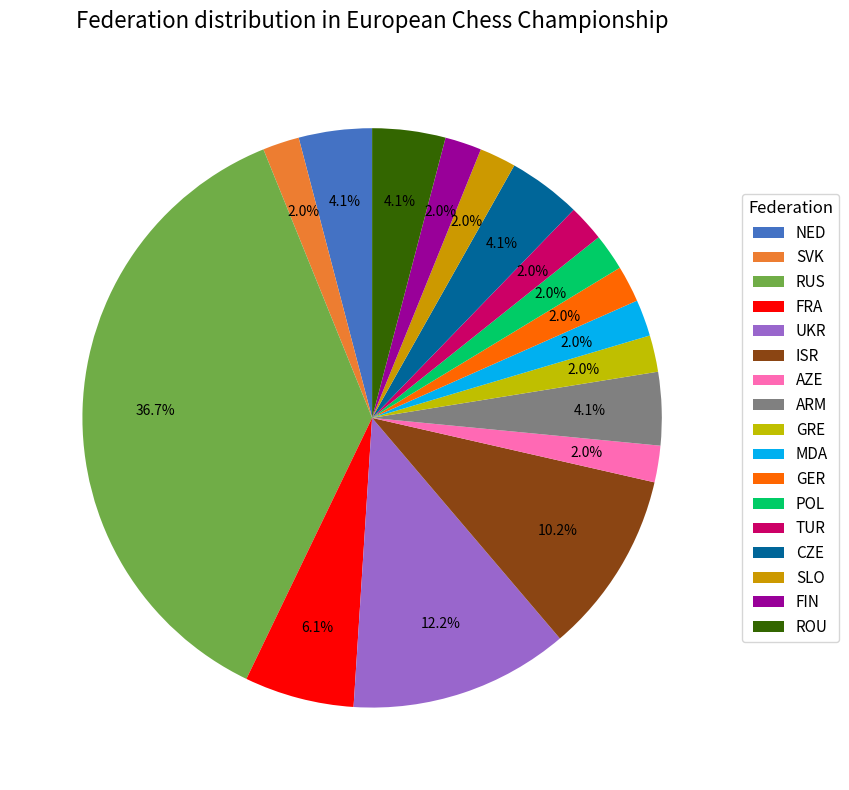

Approximately how many times larger is the value at TUR compared to ROU?

0.5